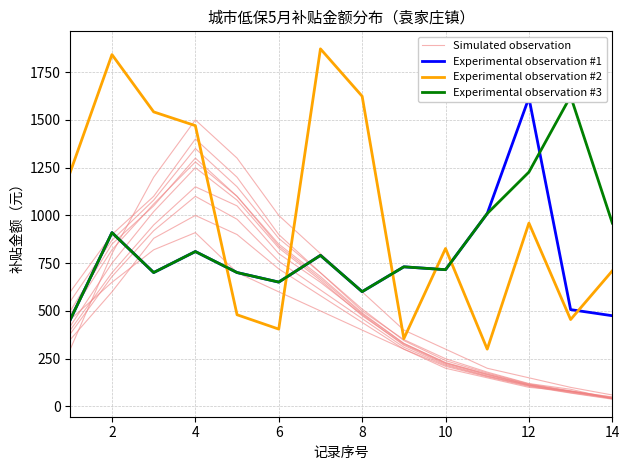

True or false: Experimental observation #2 has more than 0 points higher than both neighbors.

True